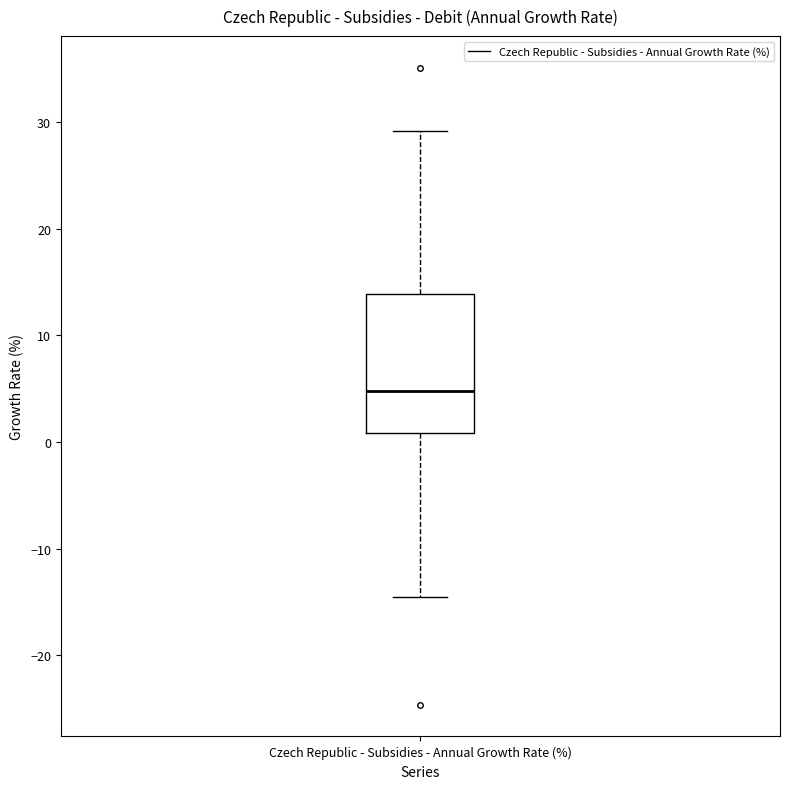

Transcribe this box plot: give where the median line is, the range the box spans, and where the two whiskers end, as read against the y-axis. The values are not printed on the chart, so give them approximately, as read against the axis.

median 5, box 1 to 14, whiskers -15 to 29